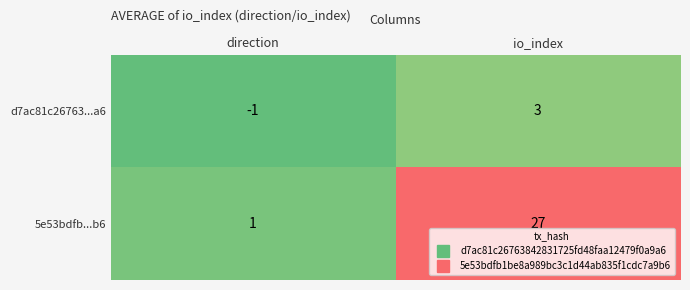

Which series has the widest spread of values?

5e53bdfb...b6